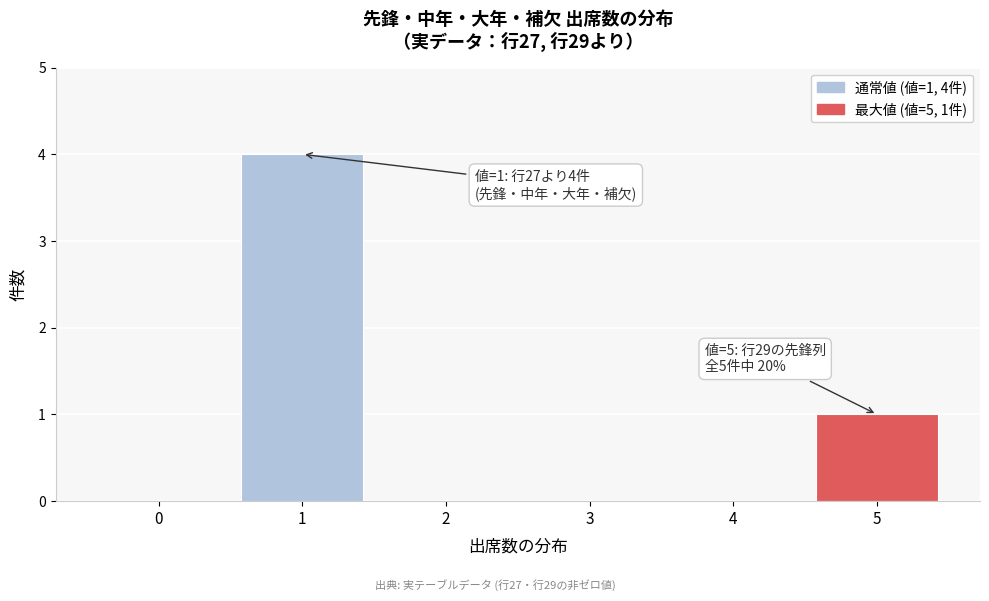

Reading right to left, list all the values displayed in this chart.

5=1	4=0	3=0	2=0	1=4	0=0